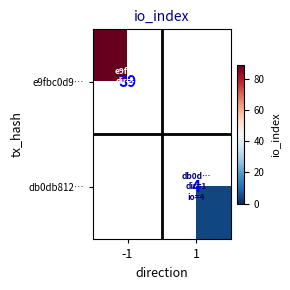

True or false: db0db812… has a value of 4 at 1.

True